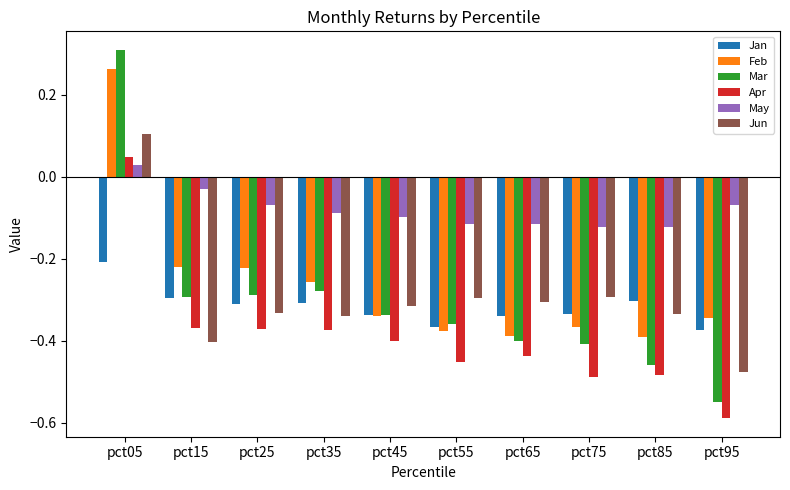

Rank the series at pct05 from highest to lowest value.

Mar, Feb, Jun, Apr, May, Jan